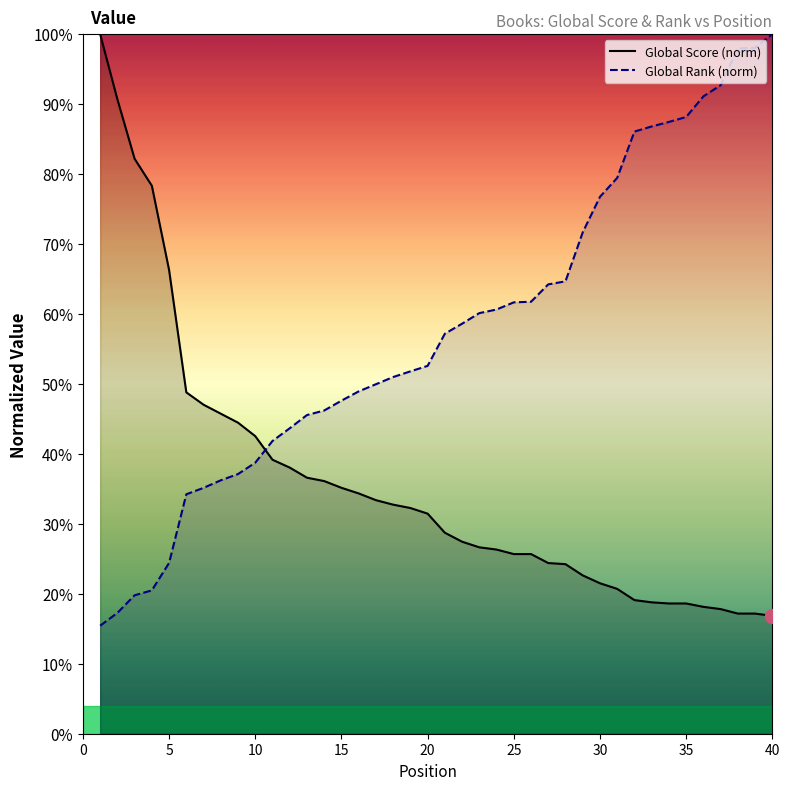

Which series has the largest total across all categories?

Global Rank (normalized)